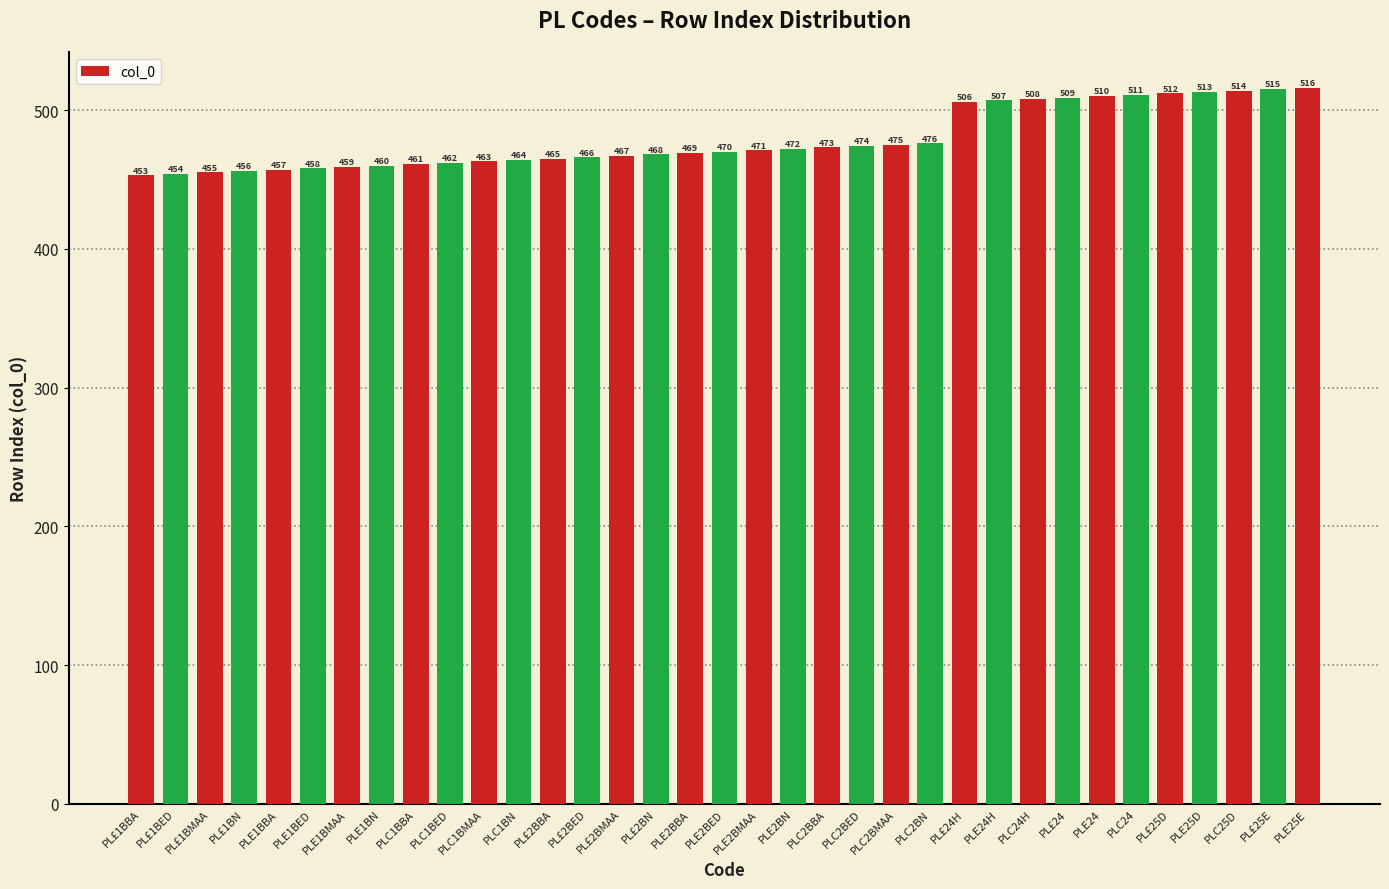

Rank the categories by value from highest to lowest.

PLE25E, PL£25E, PLC25D, PLE25D, PL£25D, PLC24, PLE24, PL£24, PLC24H, PLE24H, PL£24H, PLC2BN, PLC2BMAA, PLC2BED, PLC2BBA, PLE2BN, PLE2BMAA, PLE2BED, PLE2BBA, PL£2BN, PL£2BMAA, PL£2BED, PL£2BBA, PLC1BN, PLC1BMAA, PLC1BED, PLC1BBA, PLE1BN, PLE1BMAA, PLE1BED, PLE1BBA, PL£1BN, PL£1BMAA, PL£1BED, PL£1BBA